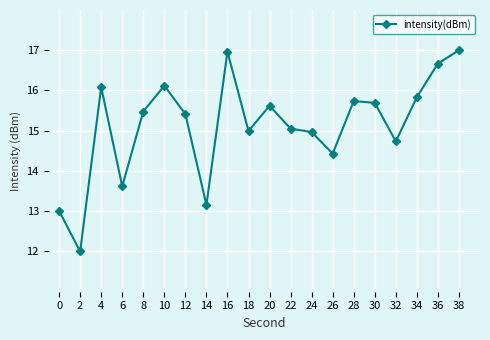

What is the difference between the second highest and second lowest values?

4.0